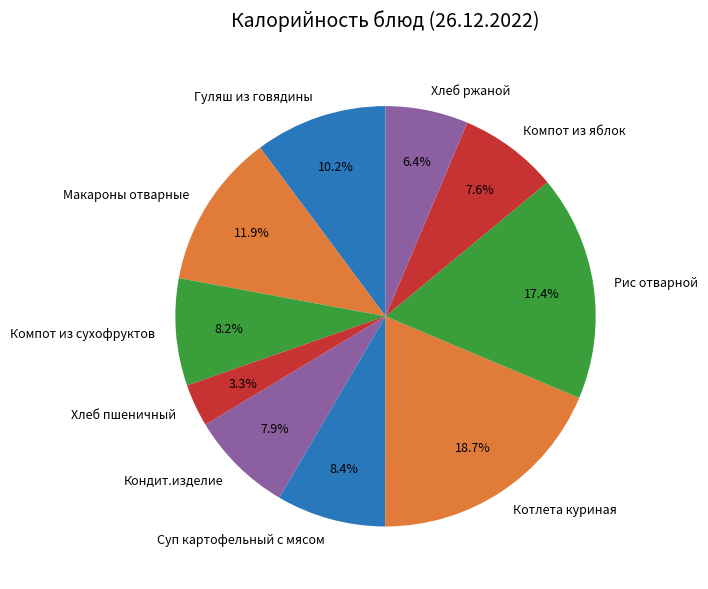

To the nearest percent, what is the average slice percentage?

10%